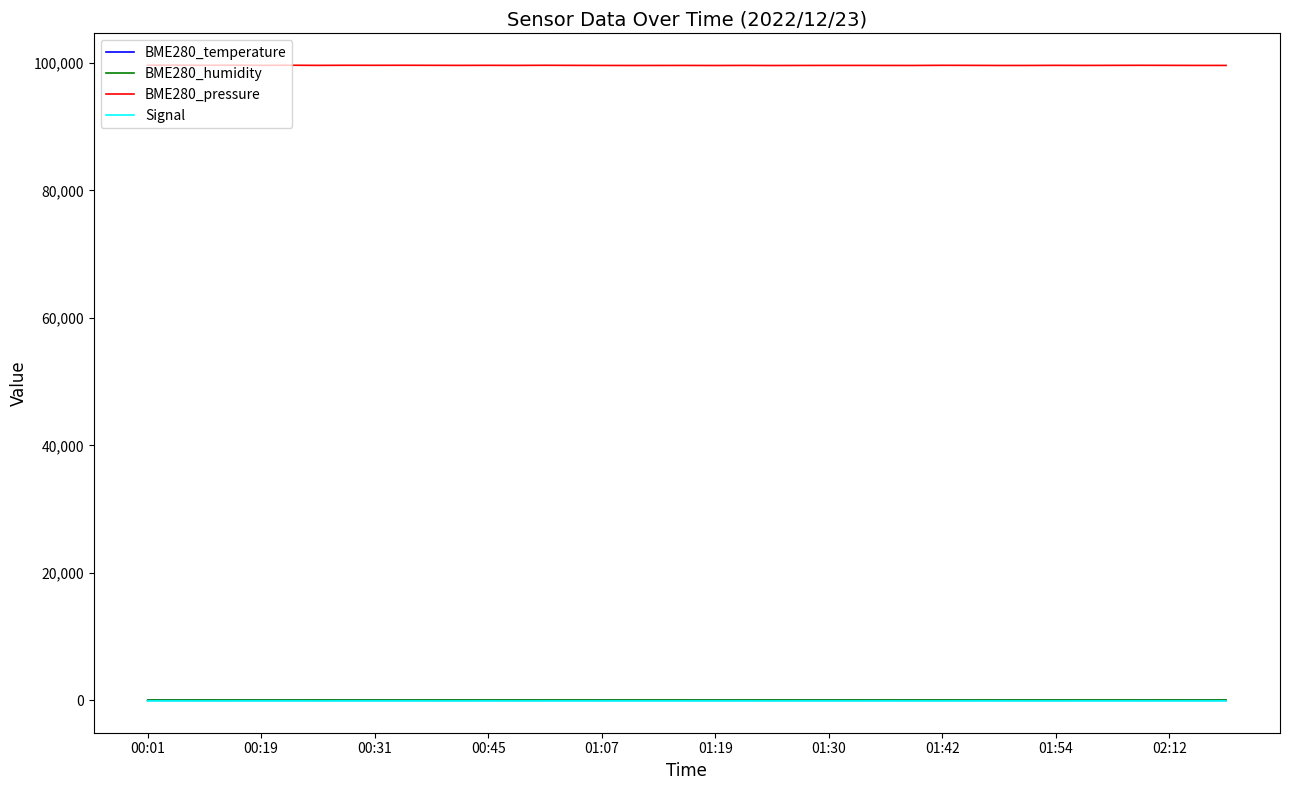

True or false: BME280_pressure and BME280_humidity intersect in this chart.

False